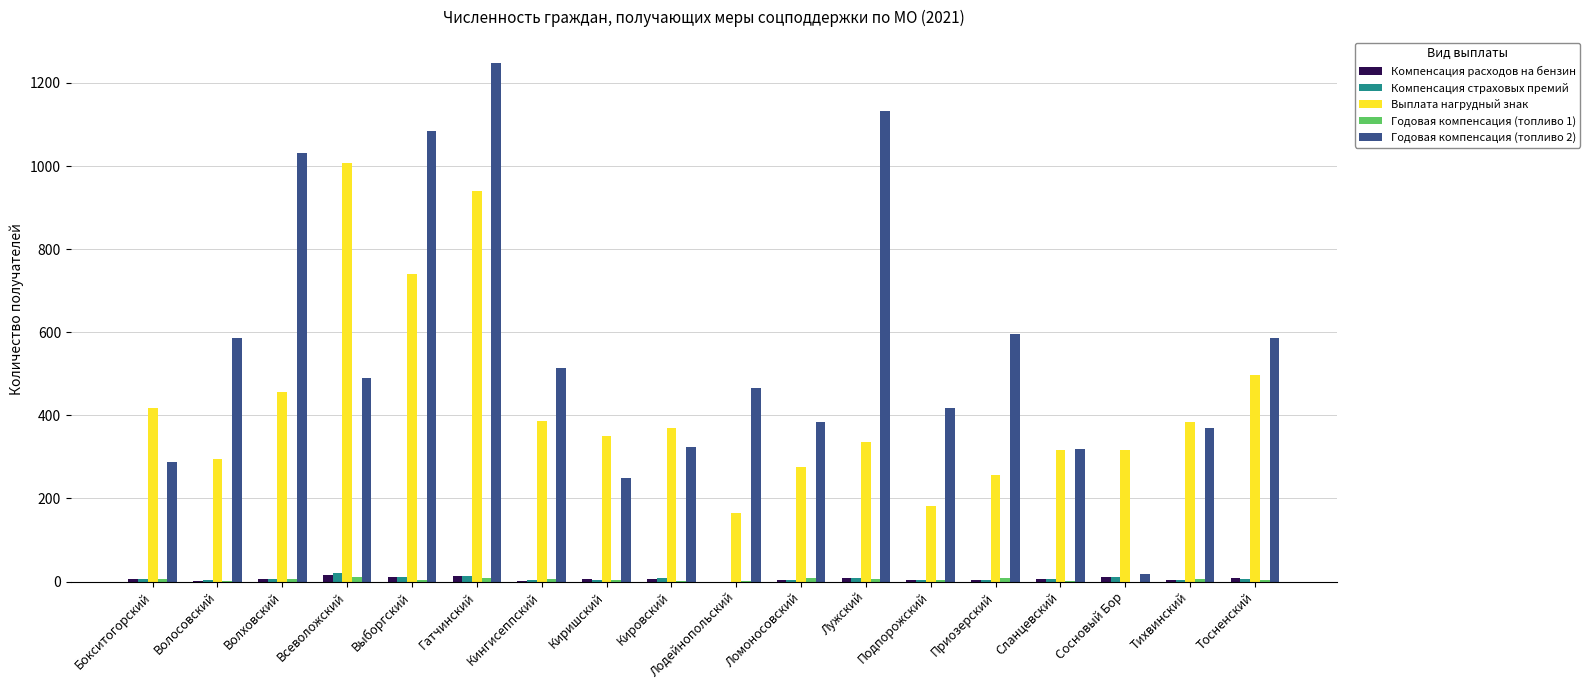

True or false: Выплата нагрудный знак has a value of 477 at Выборгский.

False